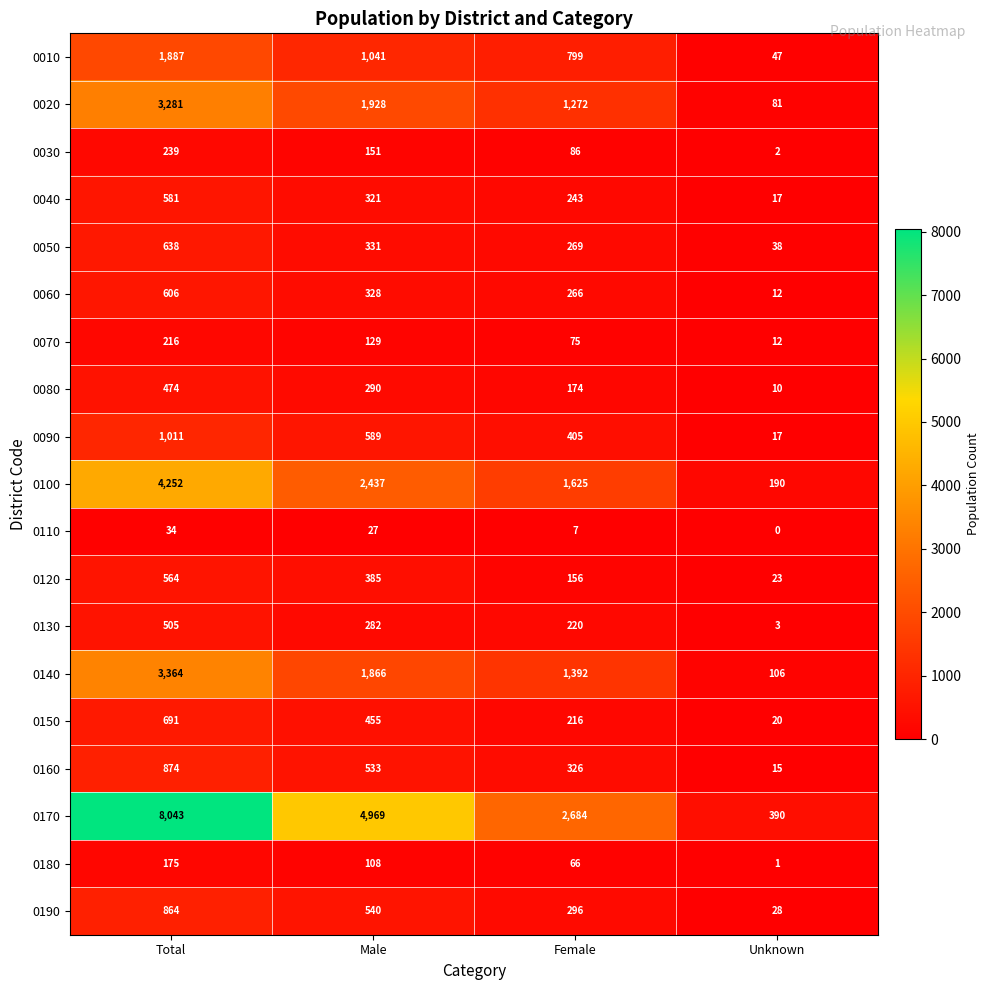

What is the difference between the maximum and minimum values in the 0160 series?

859